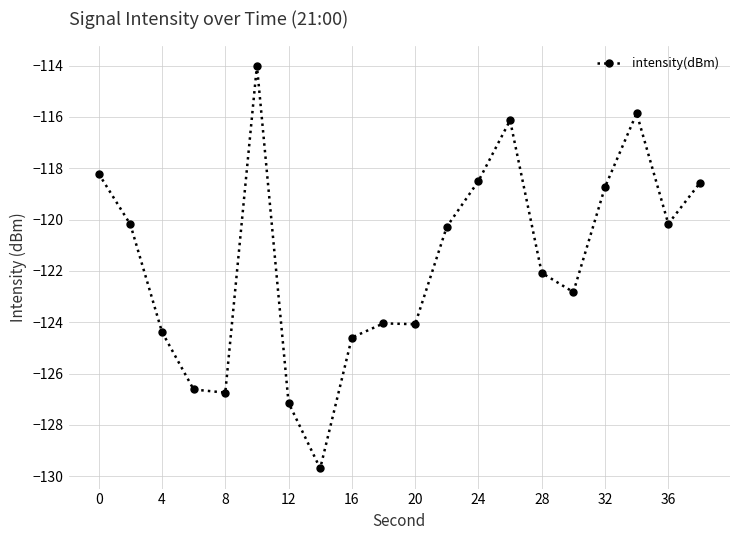

What is the difference between the maximum and minimum values?

15.7